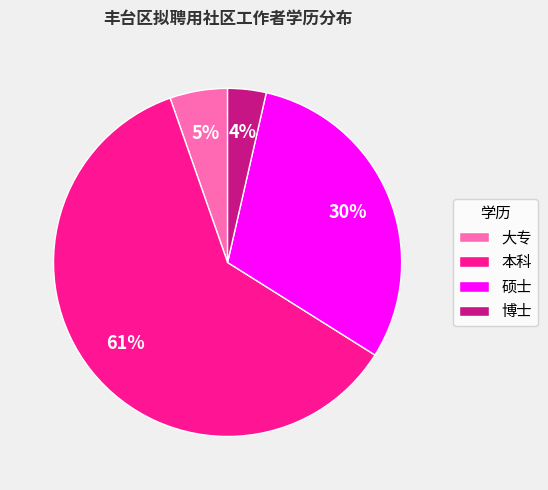

Is there a majority slice in this chart?

Yes